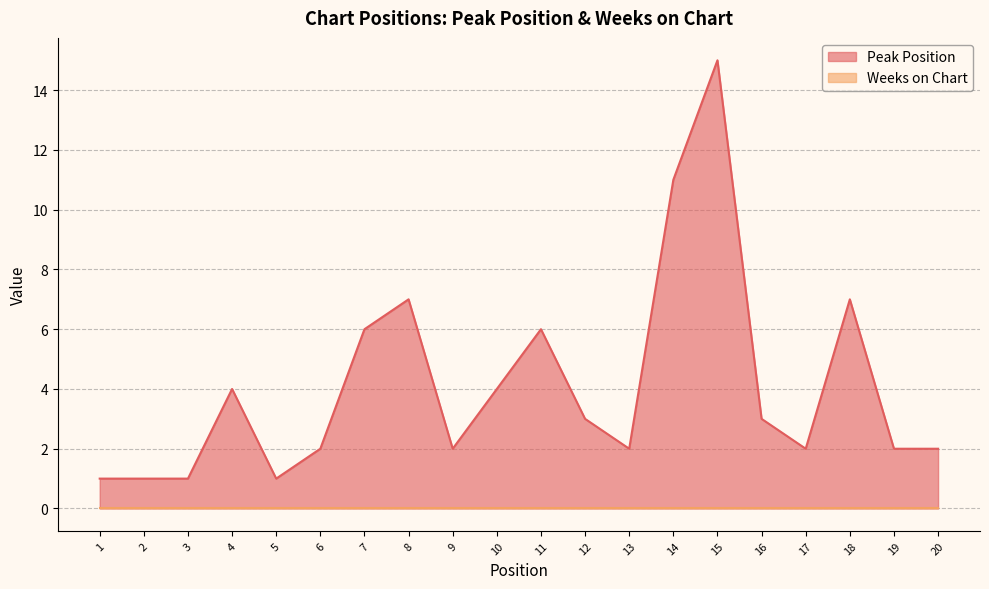

True or false: the data shows 2 at 11.

False